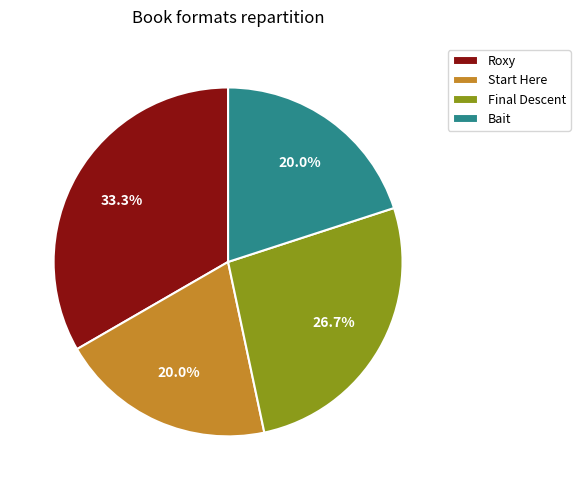

Count the number of slices in the pie.

4